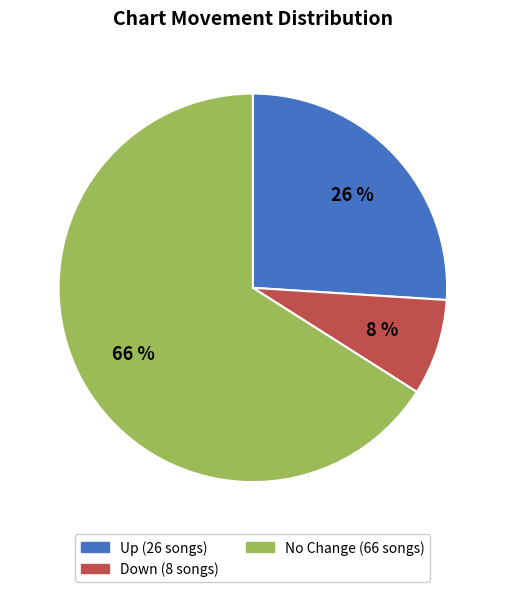

To the nearest percent, what is the average slice percentage?

33%